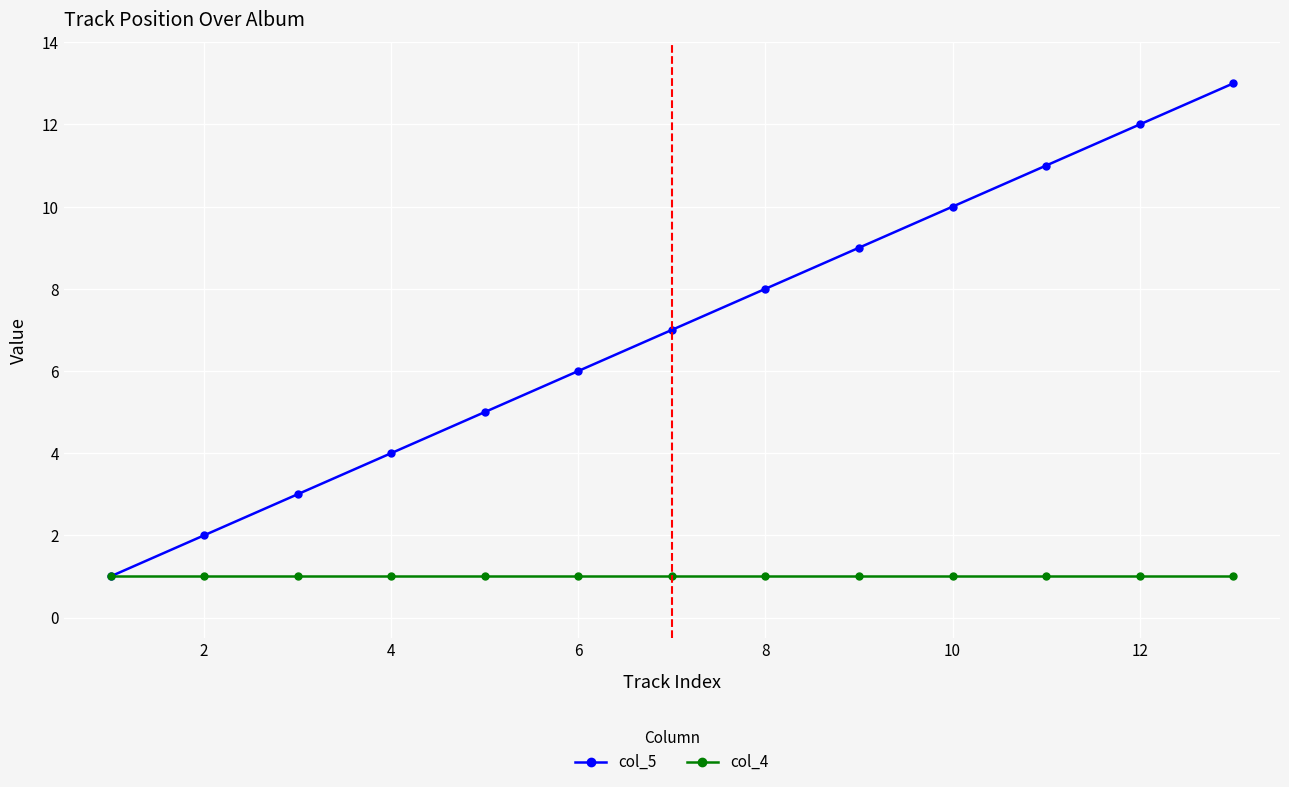

Which series has the largest total across all categories?

col_5